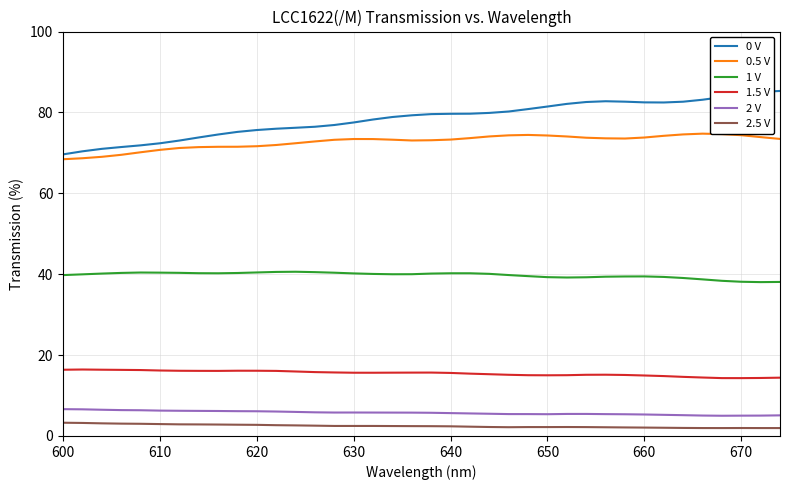

True or false: 0.5 V and 1.5 V cross at least once.

False